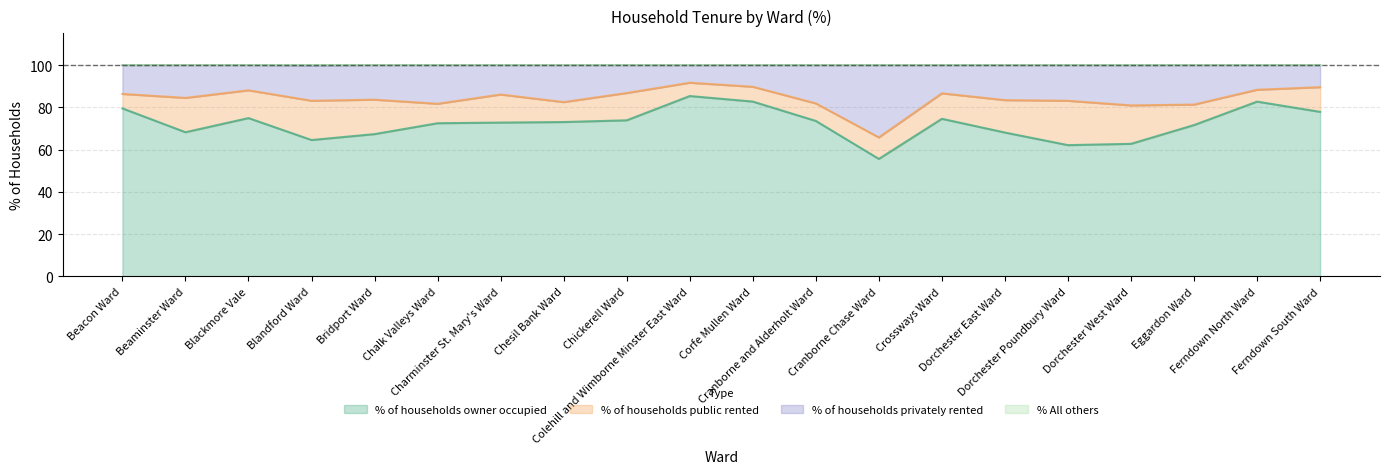

What is the label of the 17th point from the left?

Dorchester West Ward